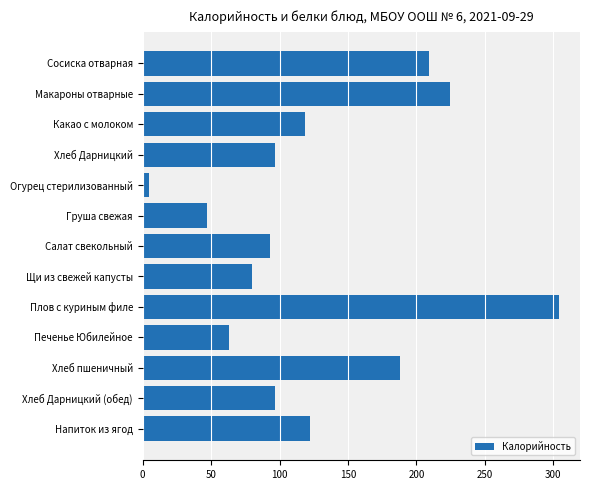

Is it true that the value at Салат свекольный is 92.8?

True